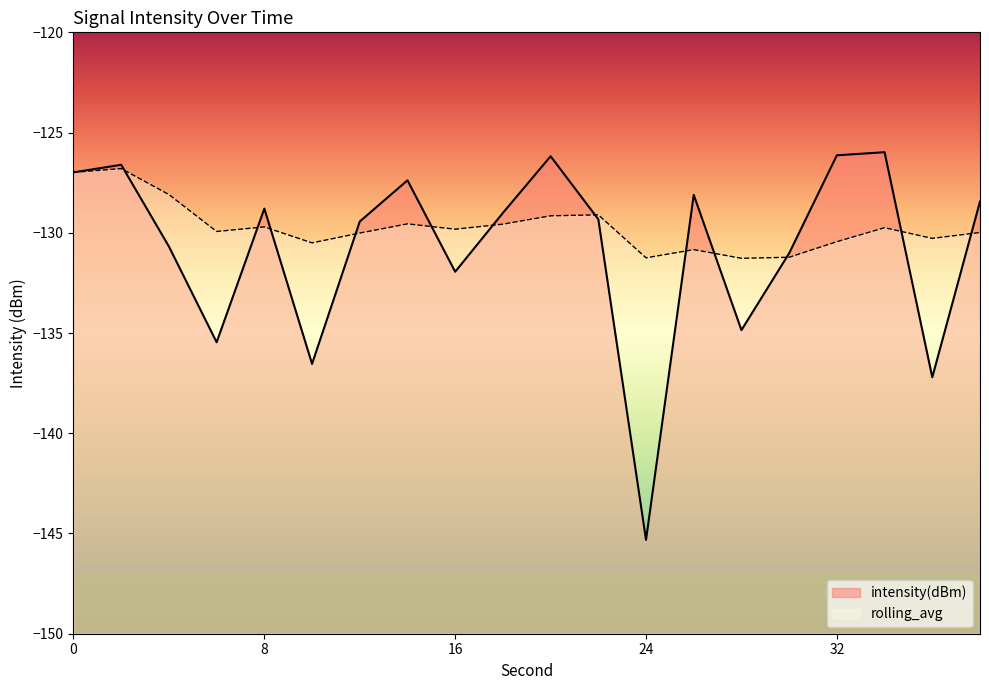

How many lines are shown in the chart?

2